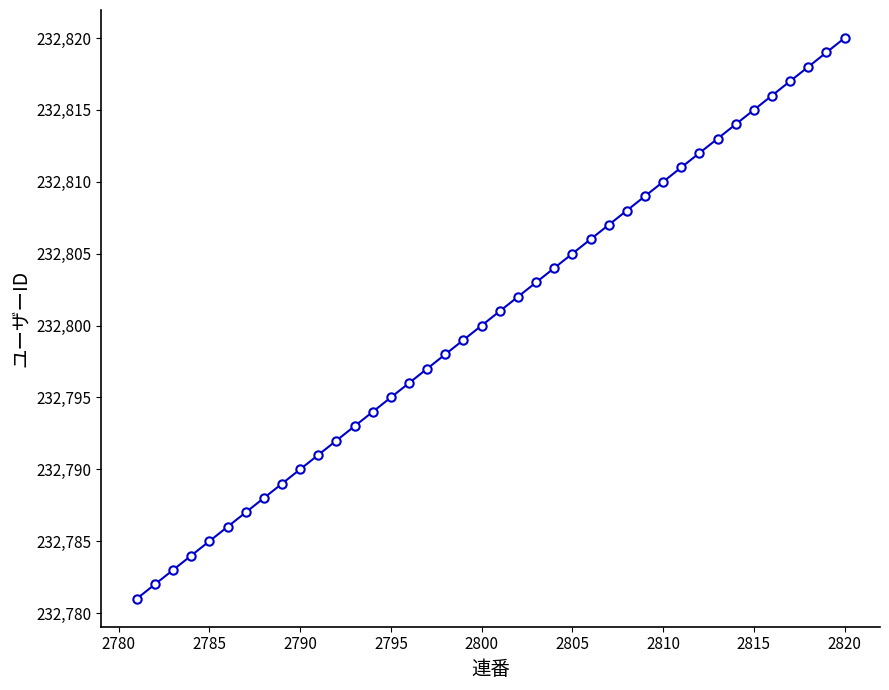

How many distinct data groups are displayed?

1